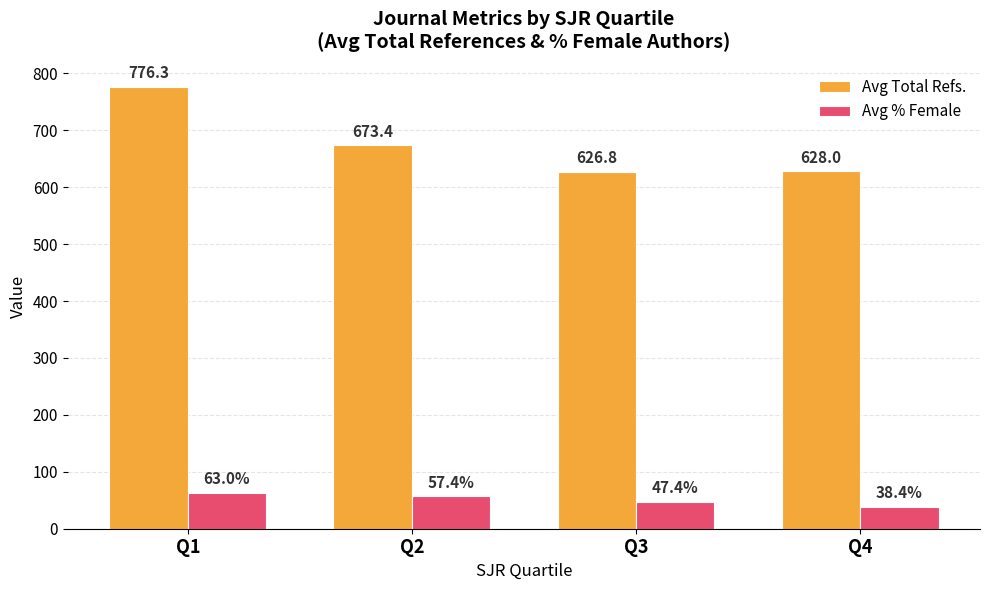

How many series are shown in this chart?

2